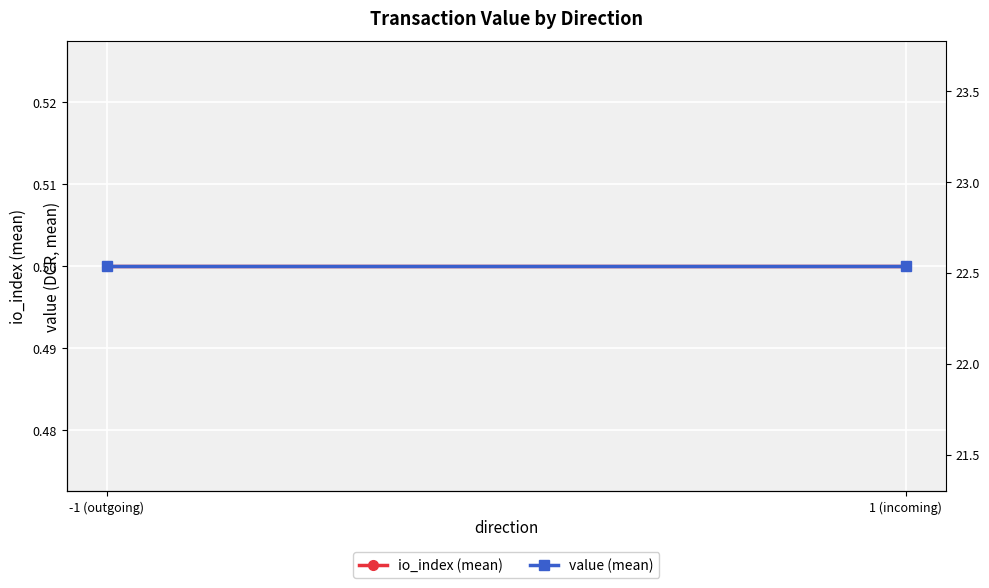

Is the value of io_index (mean) at -1 (outgoing) greater than the value of value (mean) at 1 (incoming)?

No